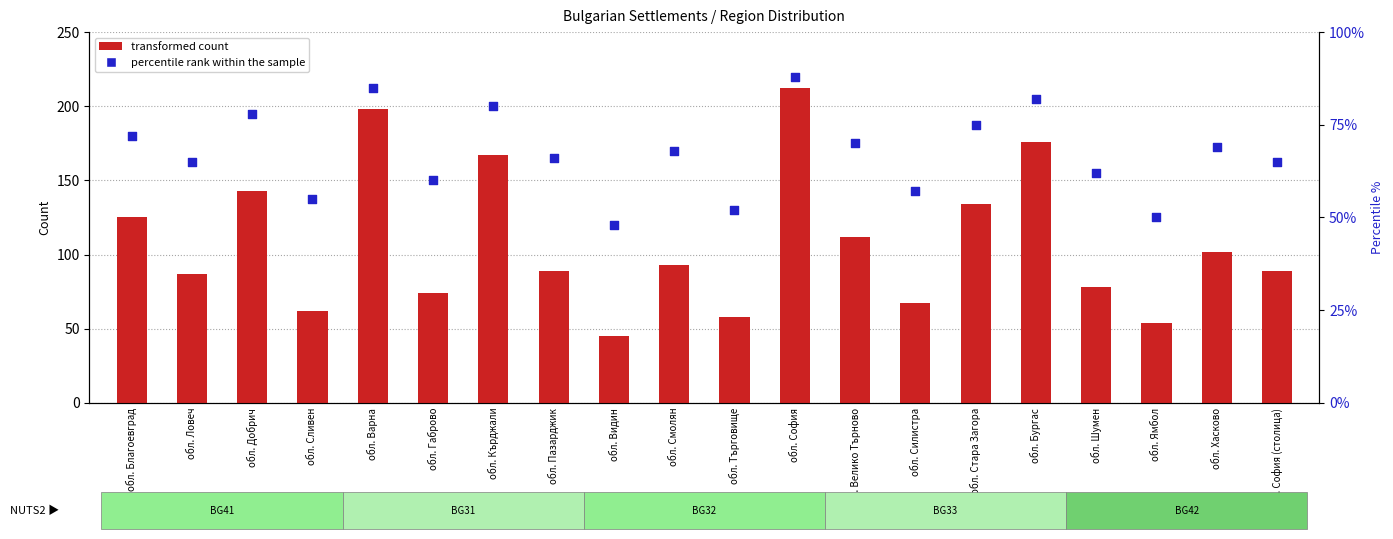

What are all the series names shown in the legend?

transformed count, percentile rank within the sample